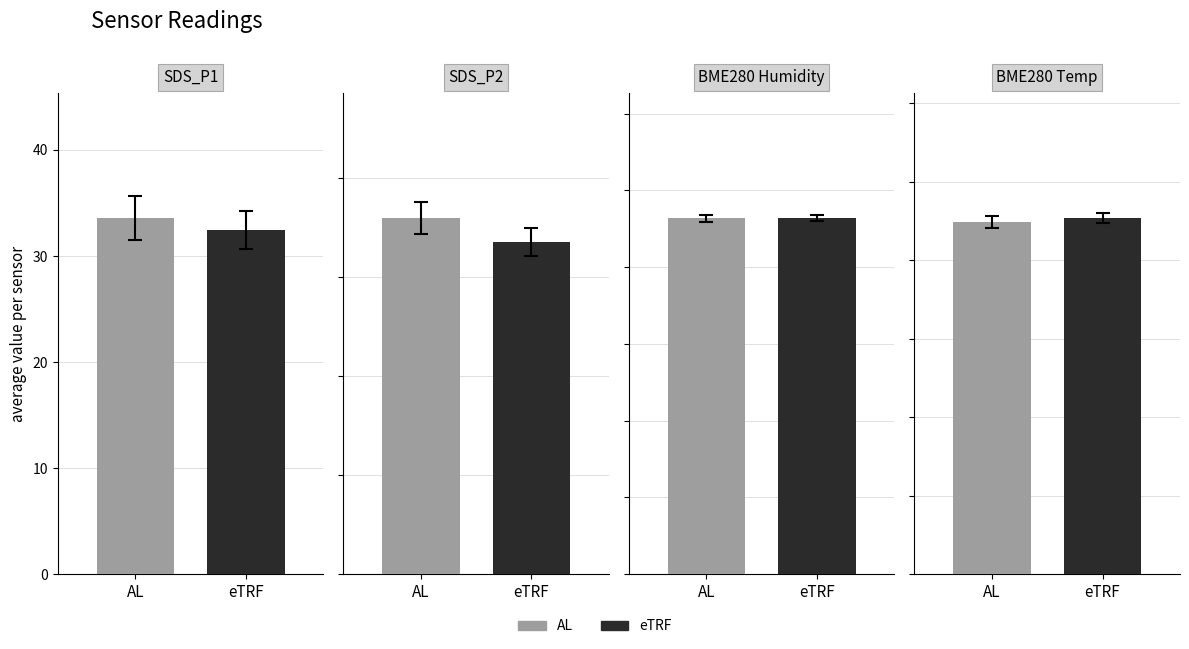

What are all the series names shown in the legend?

AL, eTRF